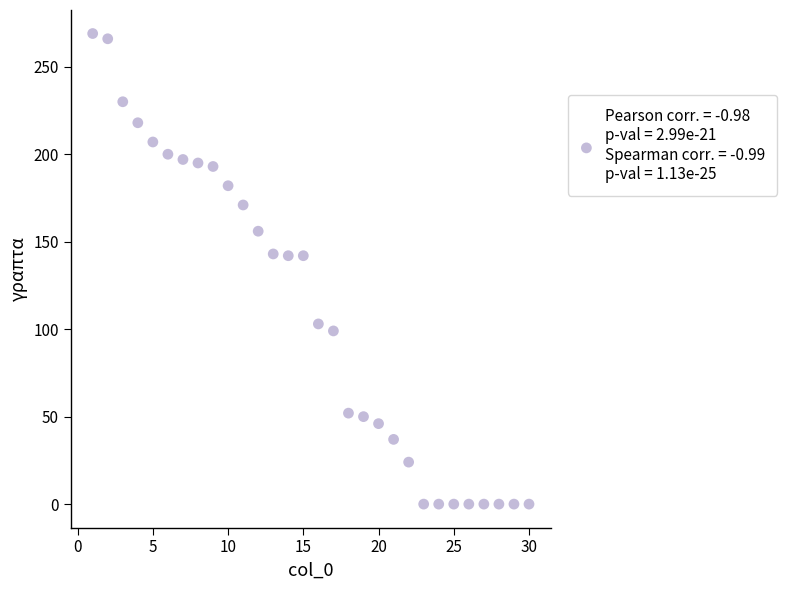

What is the range of X values (max minus min)?

29